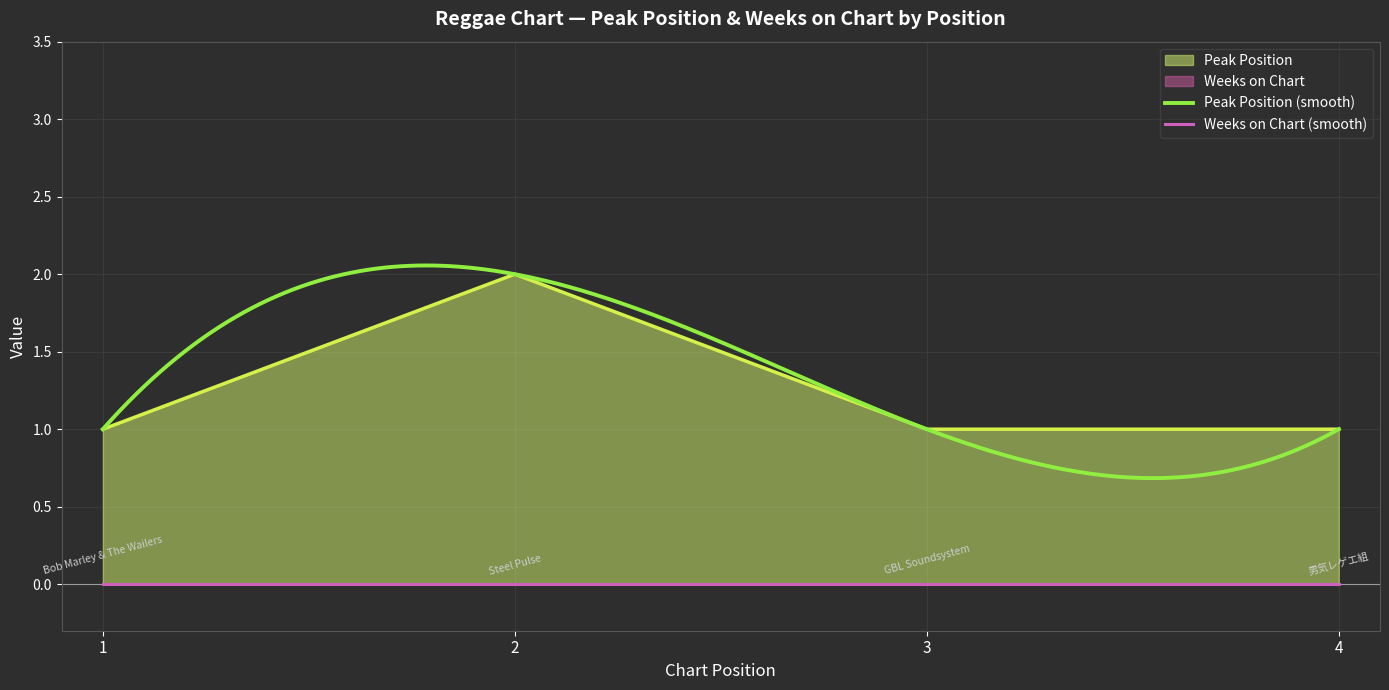

List the labels in order of value, smallest first.

1, 3, 4, 2